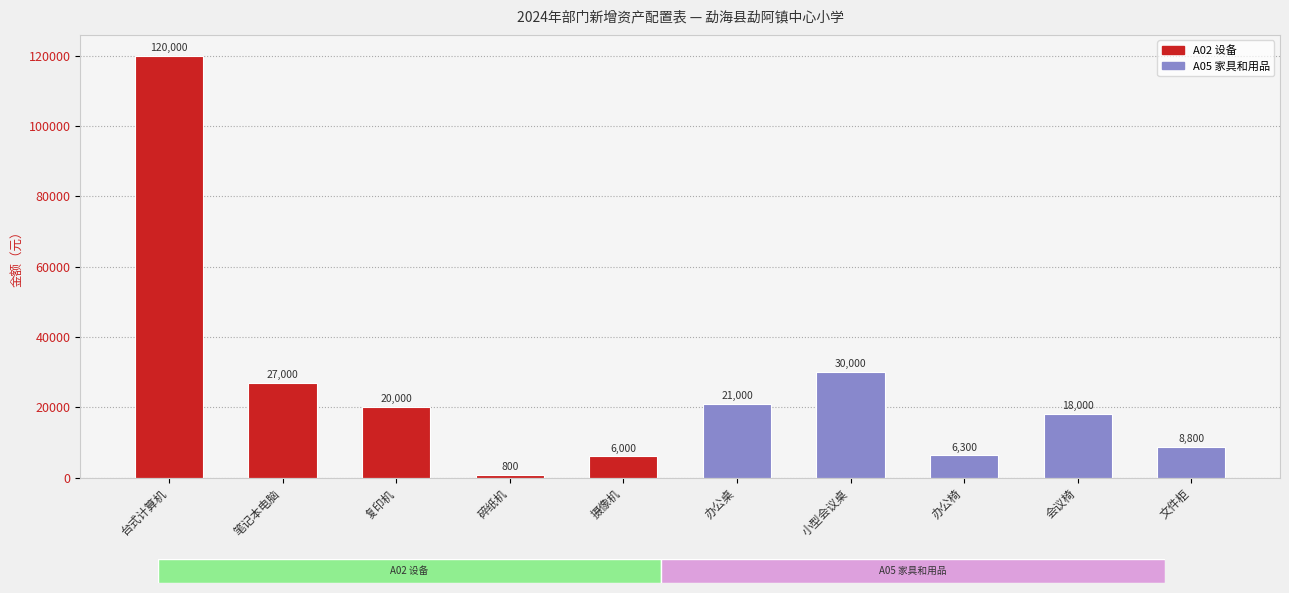

Read the value at 文件柜.

8800